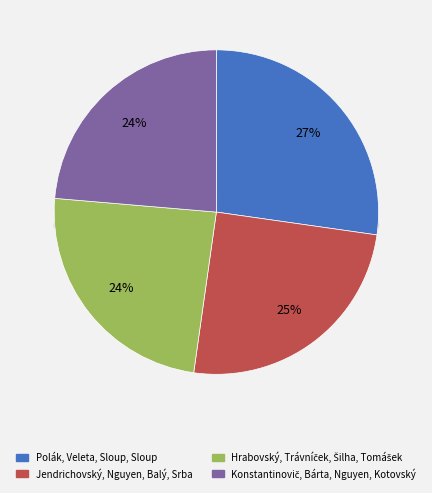

To the nearest percent, what is the difference between the Hrabovský, Trávníček, Šilha, Tomášek and Polák, Veleta, Sloup, Sloup slice percentages?

3%